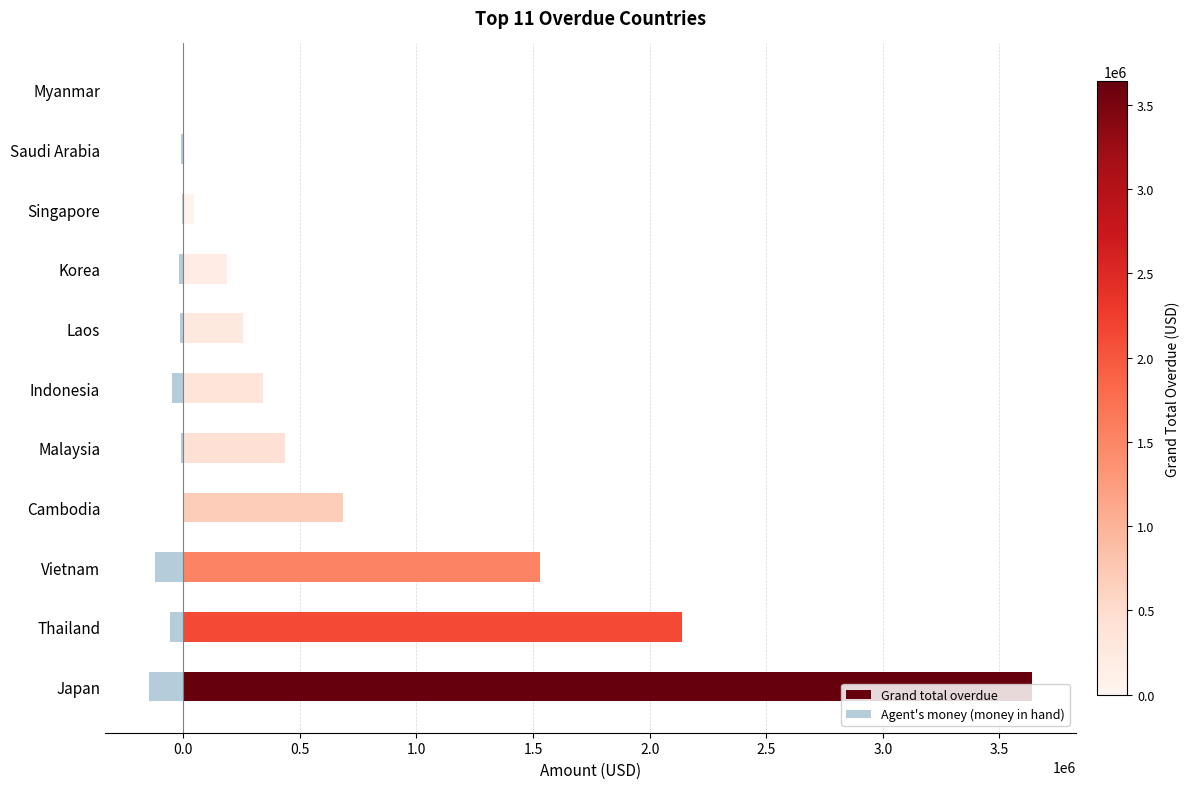

How many values in the Agent's money (money in hand) series exceed -12331?

5